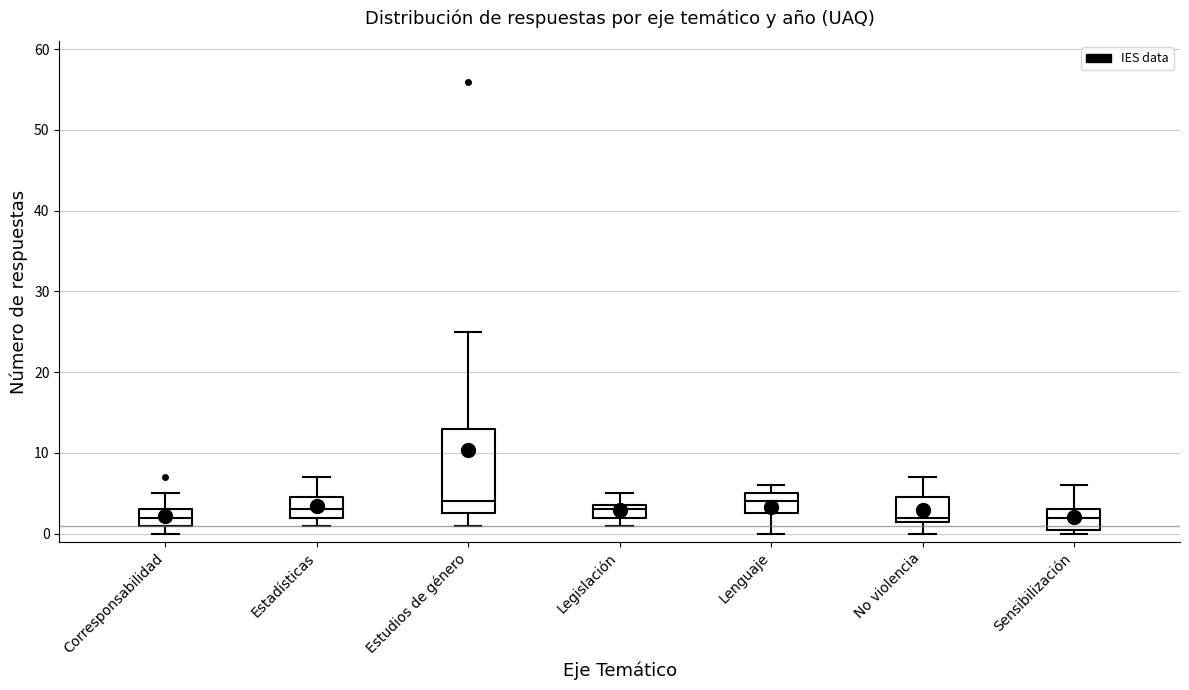

Reading left to right, read every box against the y-axis: the position of its median line, the range the box covers, and the ends of its whiskers. The values are not printed on the chart, so give them approximately, as read against the axis.

Corresponsabilidad: median 2, box 1 to 3, whiskers 0 to 5
Estadísticas: median 3, box 2 to 5, whiskers 1 to 7
Estudios de género: median 4, box 3 to 13, whiskers 1 to 25
Legislación: median 3, box 2 to 4, whiskers 1 to 5
Lenguaje: median 4, box 3 to 5, whiskers 0 to 6
No violencia: median 2 (just above the box's lower edge), box 2 to 5, whiskers 0 to 7
Sensibilización: median 2, box 1 to 3, whiskers 0 to 6